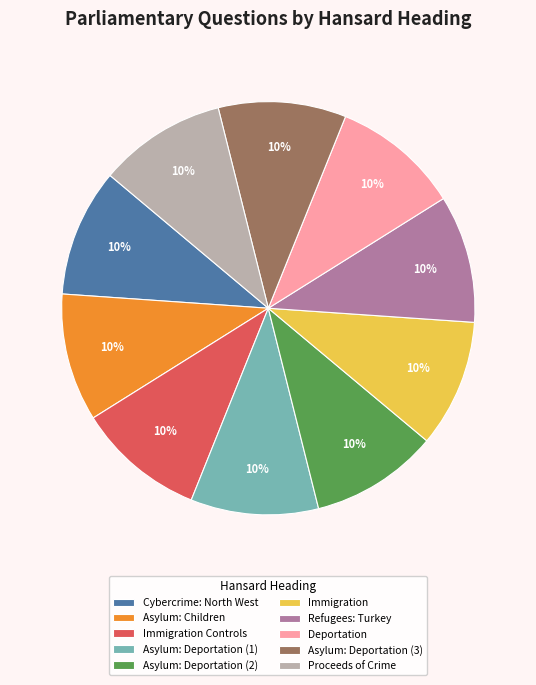

True or false: Asylum: Deportation (2) accounts for 3% of the total.

False